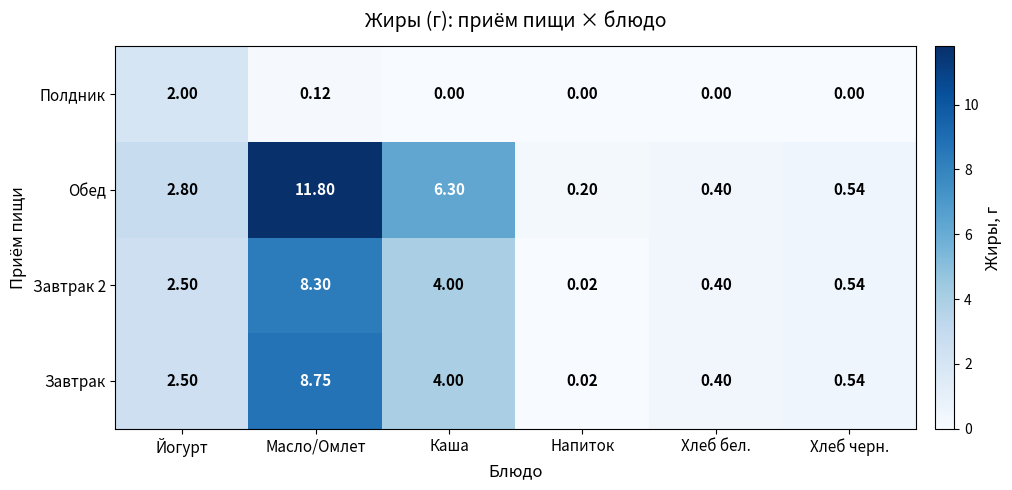

Which series has the widest spread of values?

Обед